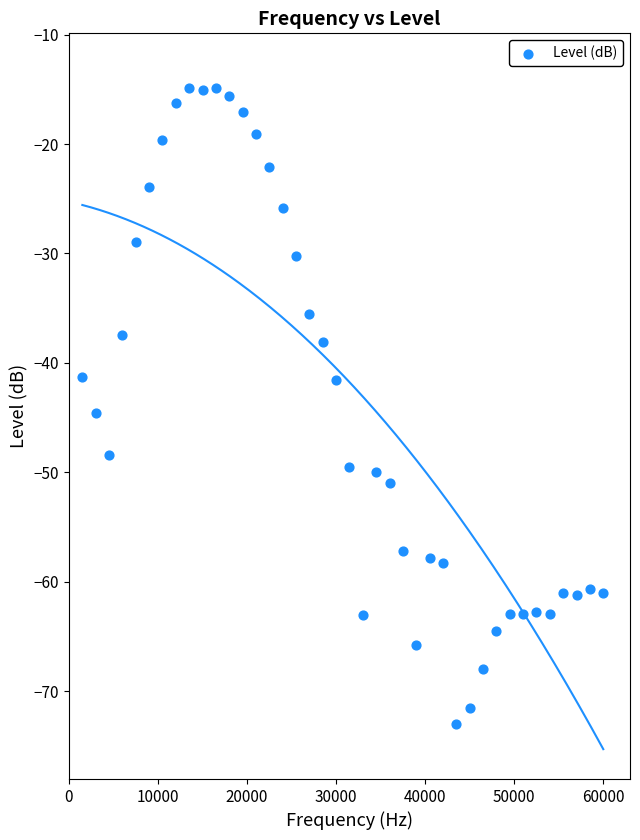

What is the range of Y values (max minus min)?

58.1